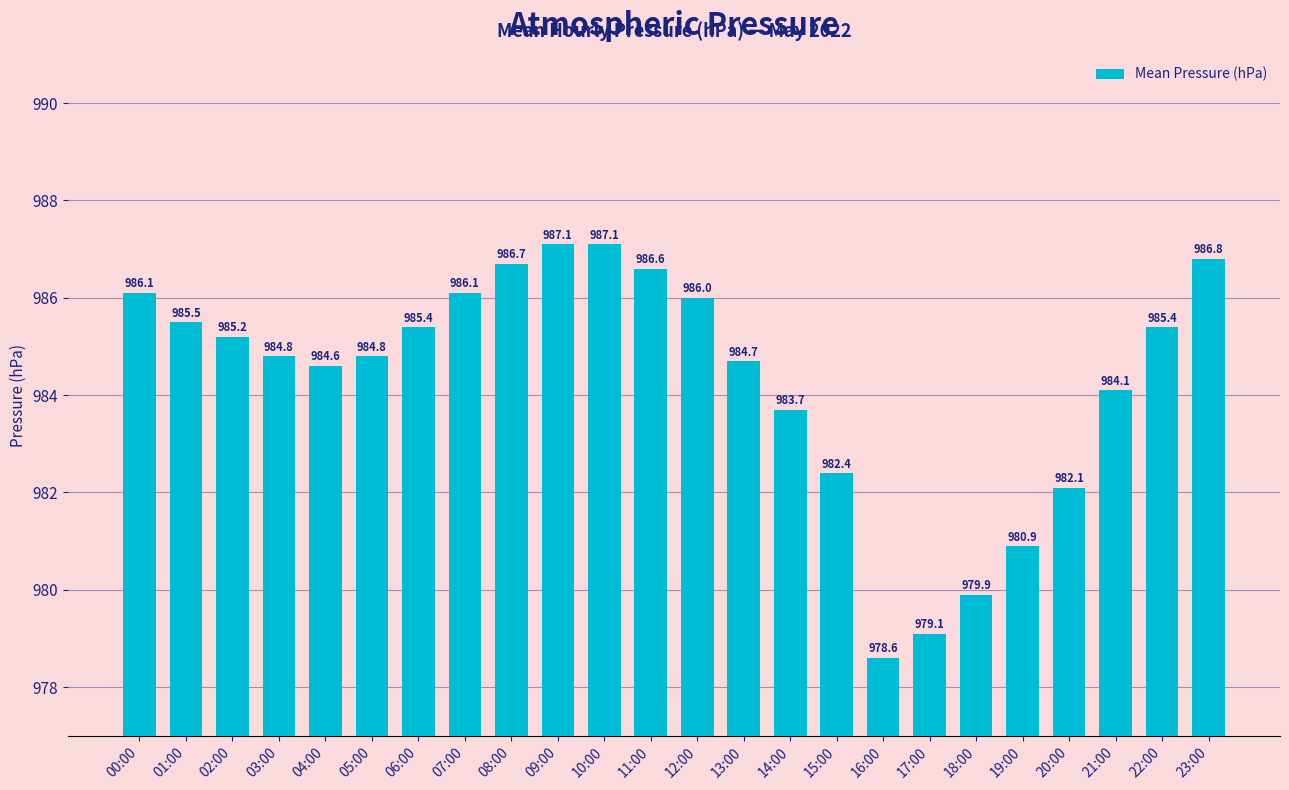

What is the difference between the values at 03:00 and 16:00?

6.2